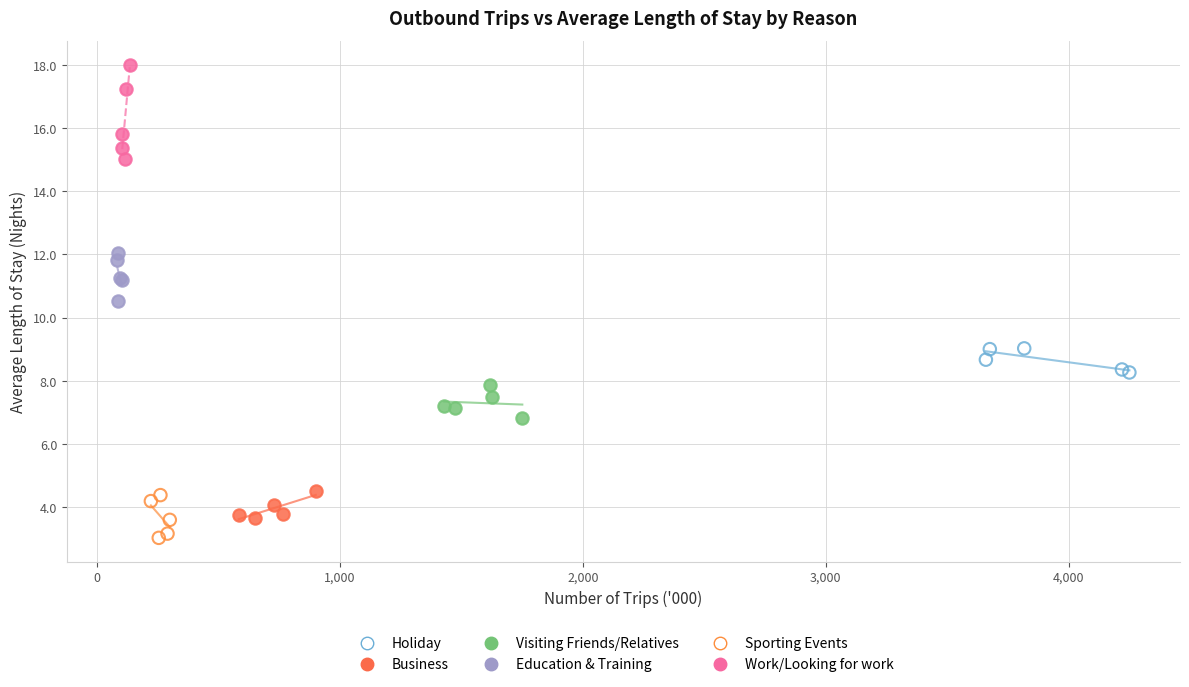

Which series has the widest spread of Y values?

Work/Looking for work